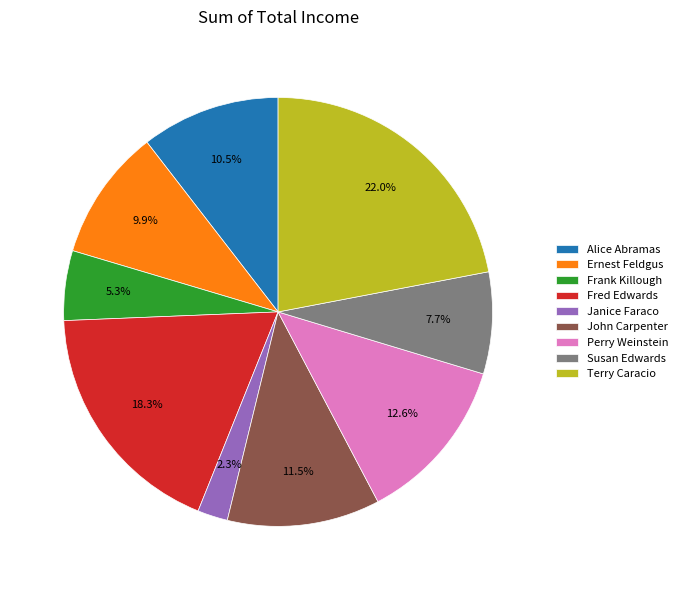

To the nearest percent, what percentage of the pie is Susan Edwards?

8%